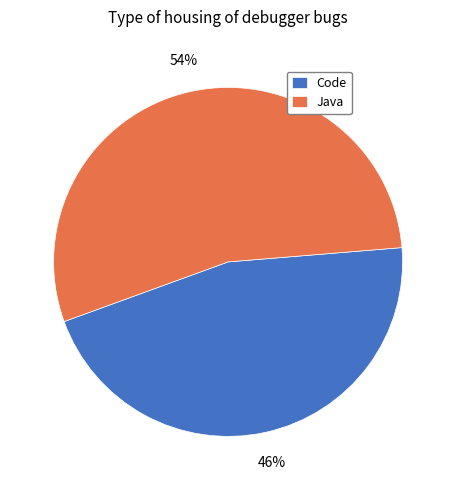

Approximately how many times larger is the value at Java compared to Code?

1.2